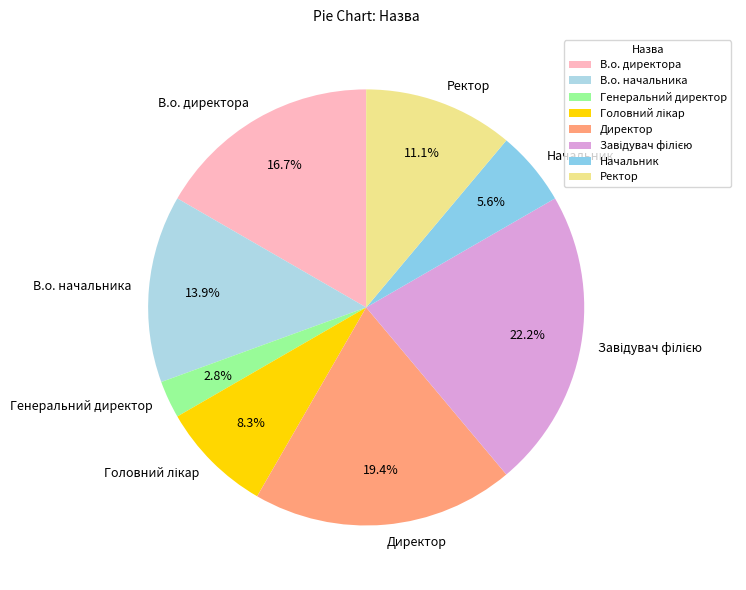

To the nearest percent, what percentage of the pie is В.о. начальника?

14%